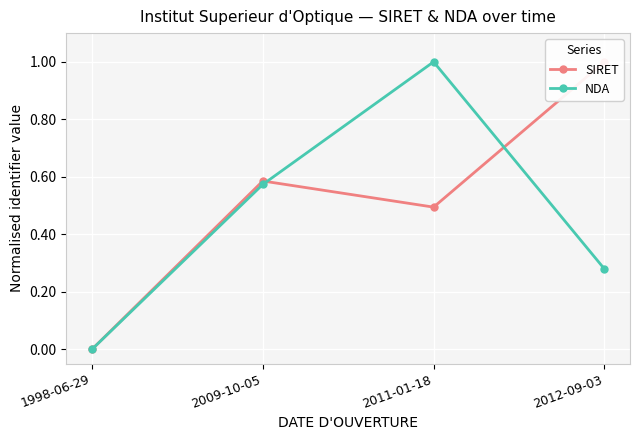

Reading left to right, list all the values displayed in this chart.

SIRET: 0.0	0.6	0.5	1.0
NDA: 0.0	0.6	1.0	0.3